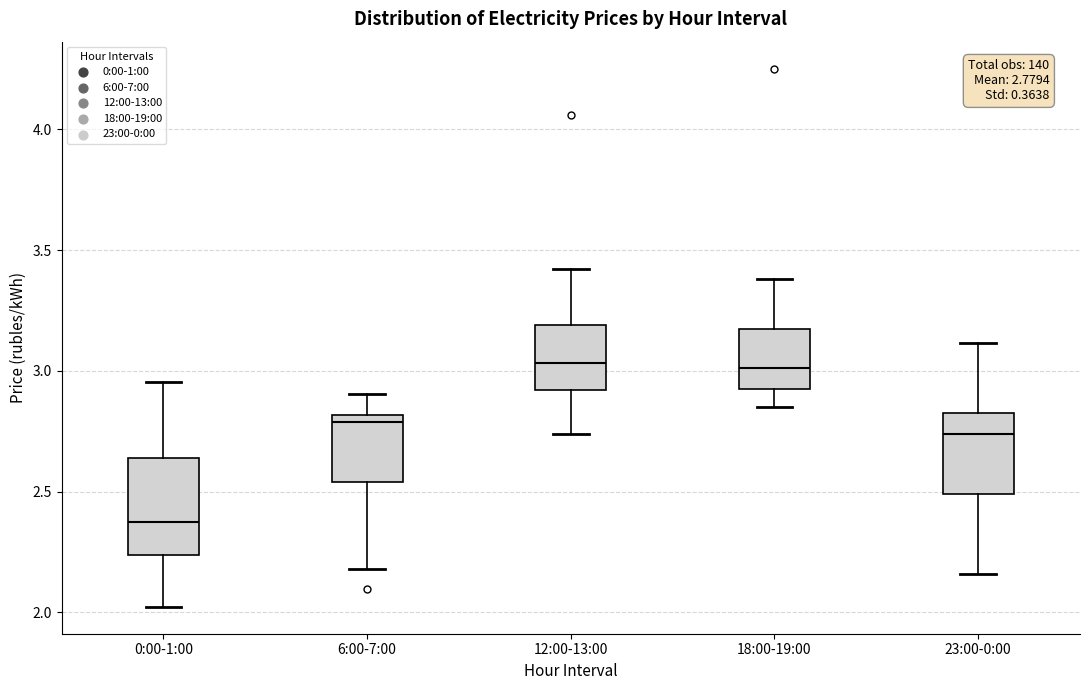

Which box is the tallest, from its lower edge to its upper edge?

0:00-1:00